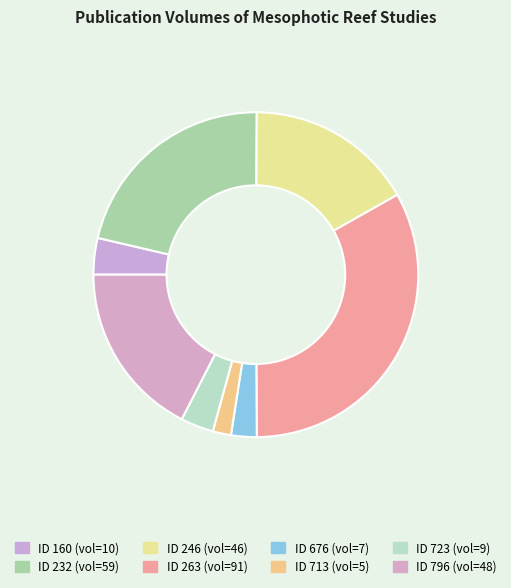

Which slice is the smallest?

713